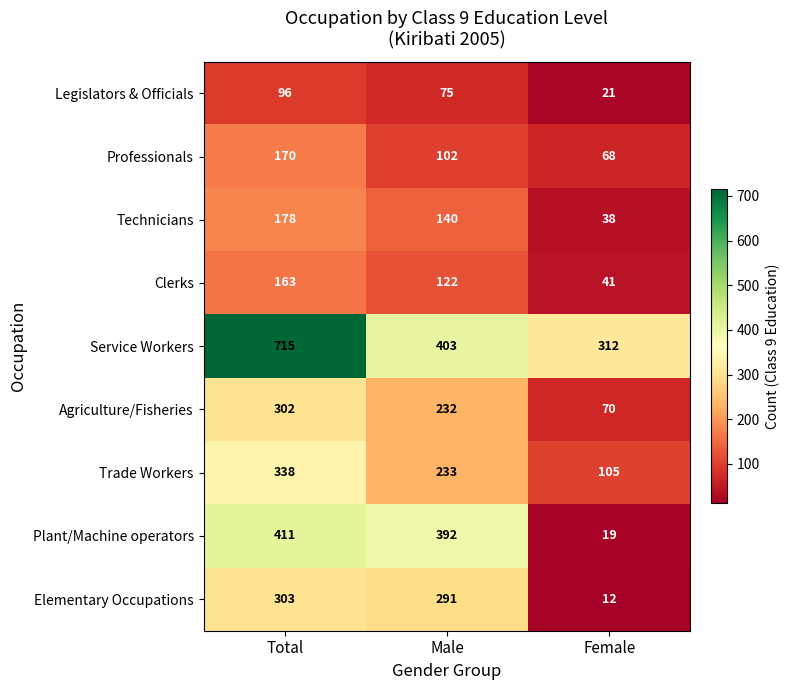

At Male, list the series in order from smallest to largest.

Legislators & Officials, Professionals, Clerks, Technicians, Agriculture/Fisheries, Trade Workers, Elementary Occupations, Plant/Machine operators, Service Workers